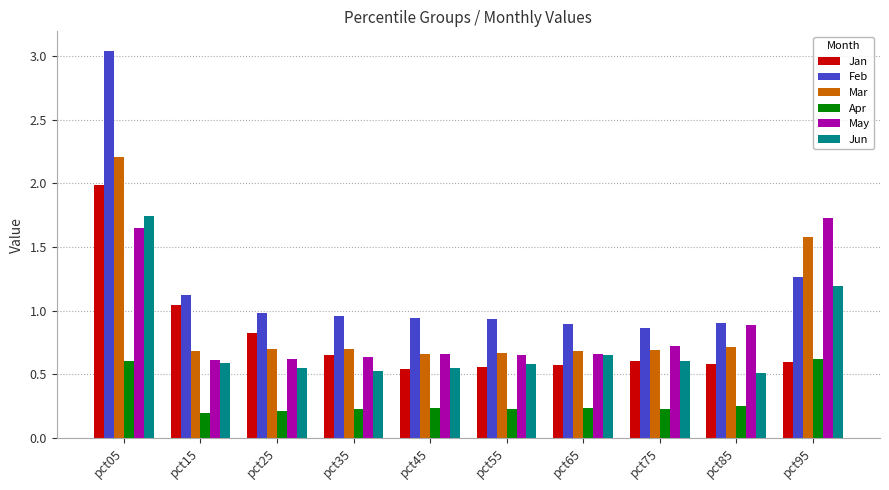

How many bars are there in total?

60